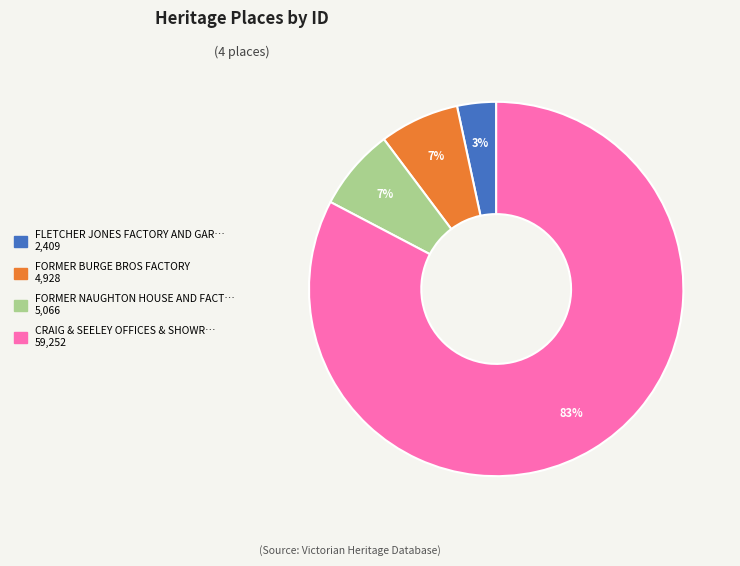

To the nearest percent, what is the average slice percentage?

25%